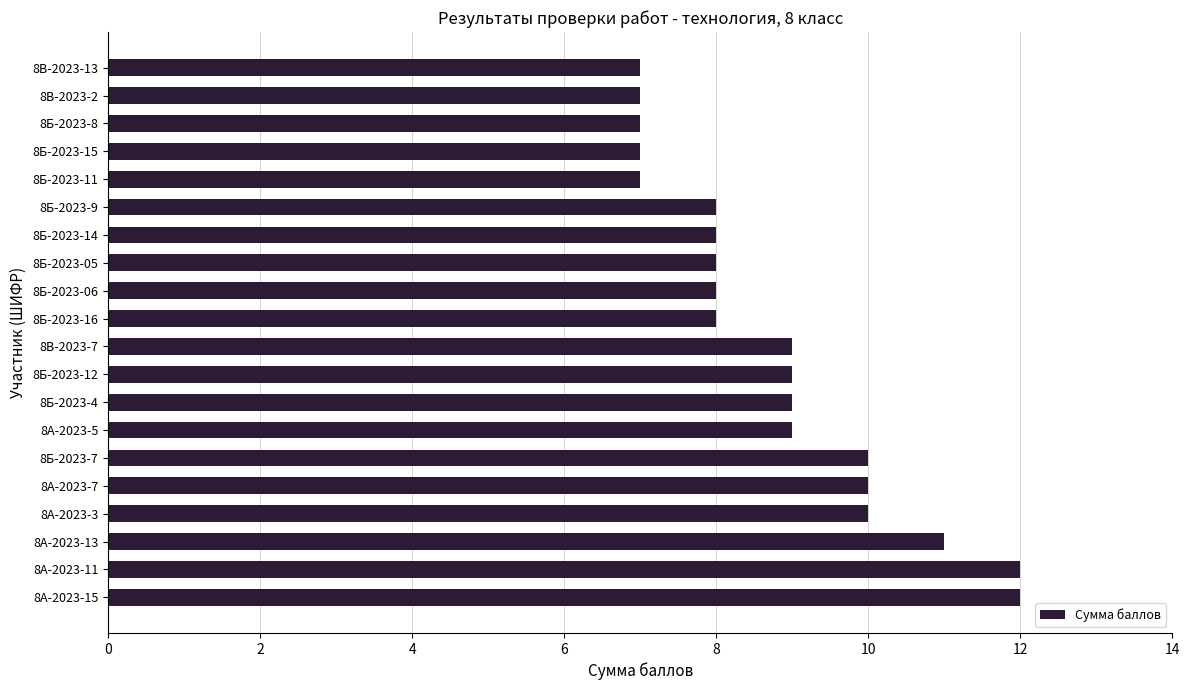

True or false: the data shows 12 at 8Б-2023-06.

False